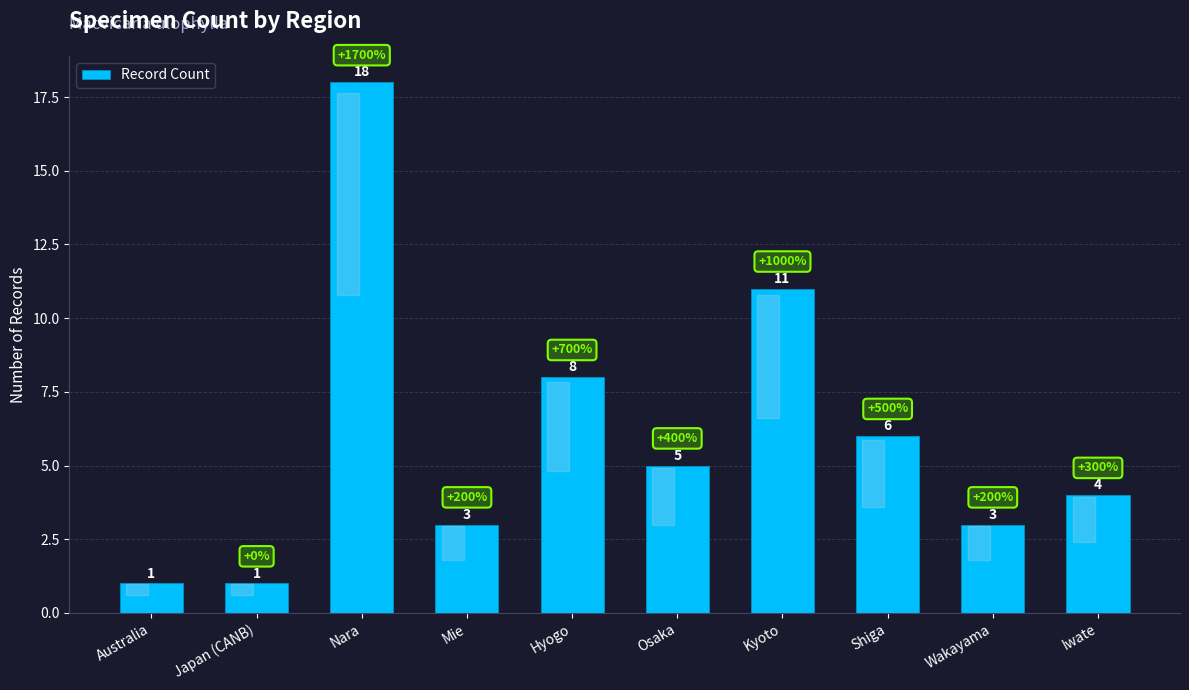

What is the value of the 8th bar from the left?

6